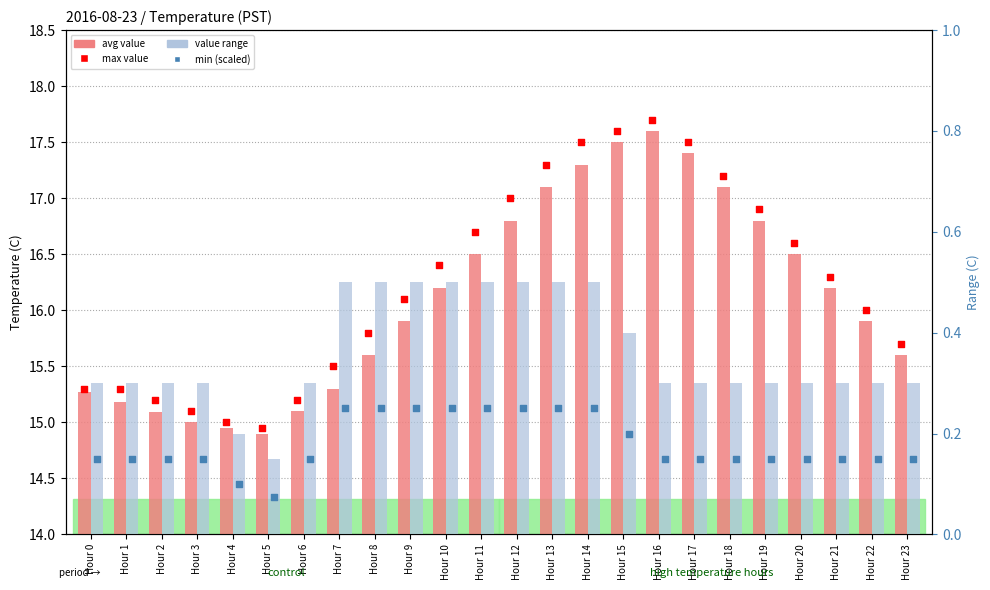

Which series reaches the maximum Y coordinate?

max value